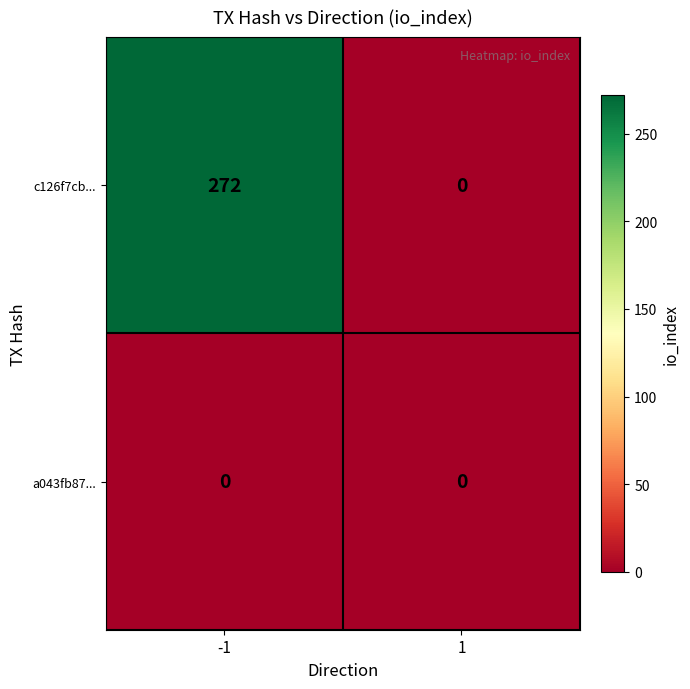

What is the total value across all series at -1?

272